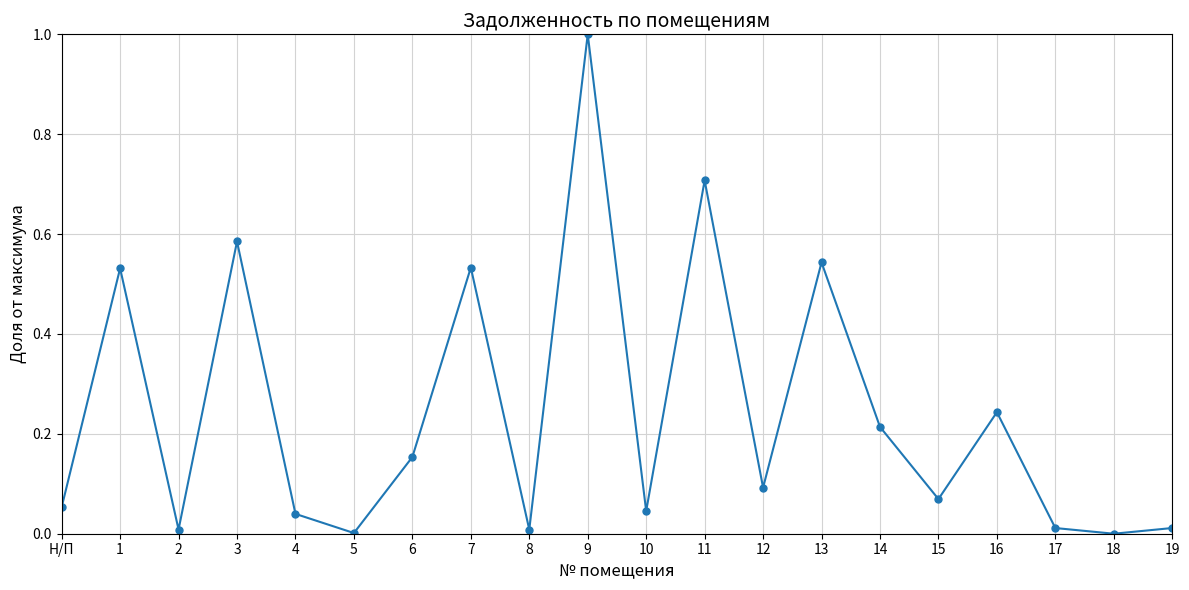

What is the difference between the maximum and second lowest values?

1.0